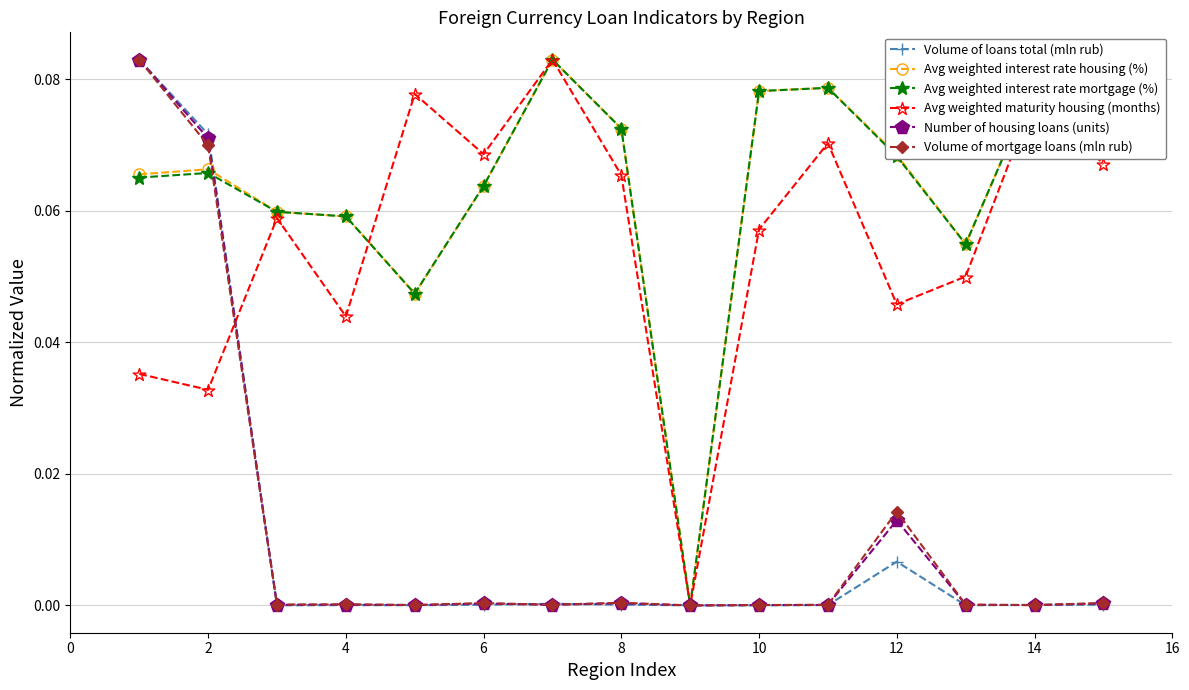

True or false: Avg weighted interest rate housing (%) has more than 1 interior local peaks.

True